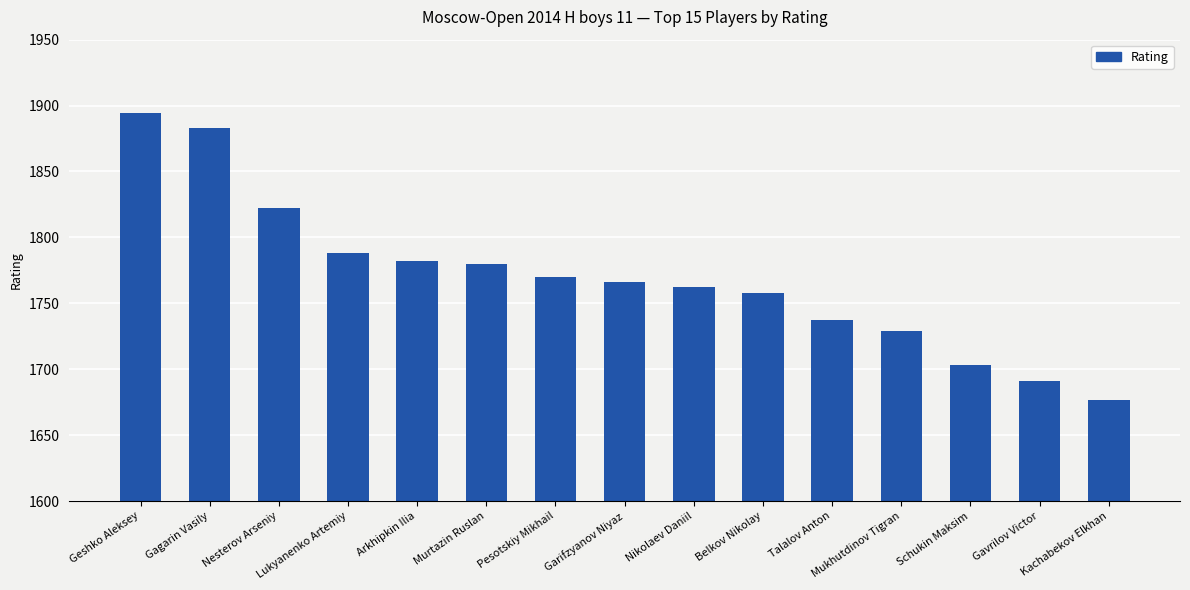

What is the label of the 1st bar from the left?

Geshko Aleksey